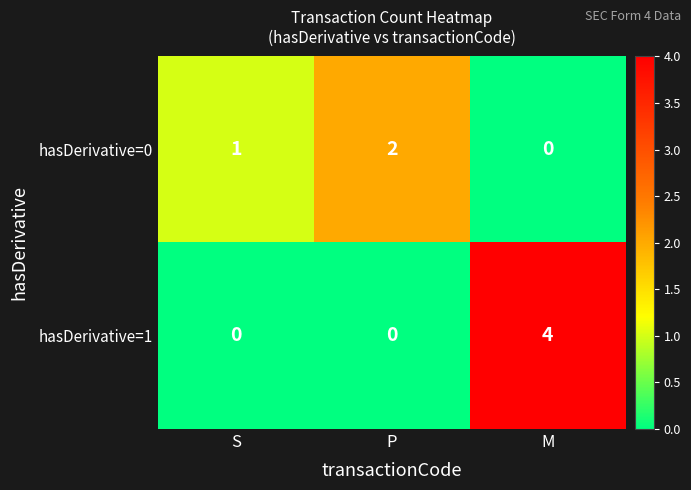

What is the spread (max minus min) of values at M?

4